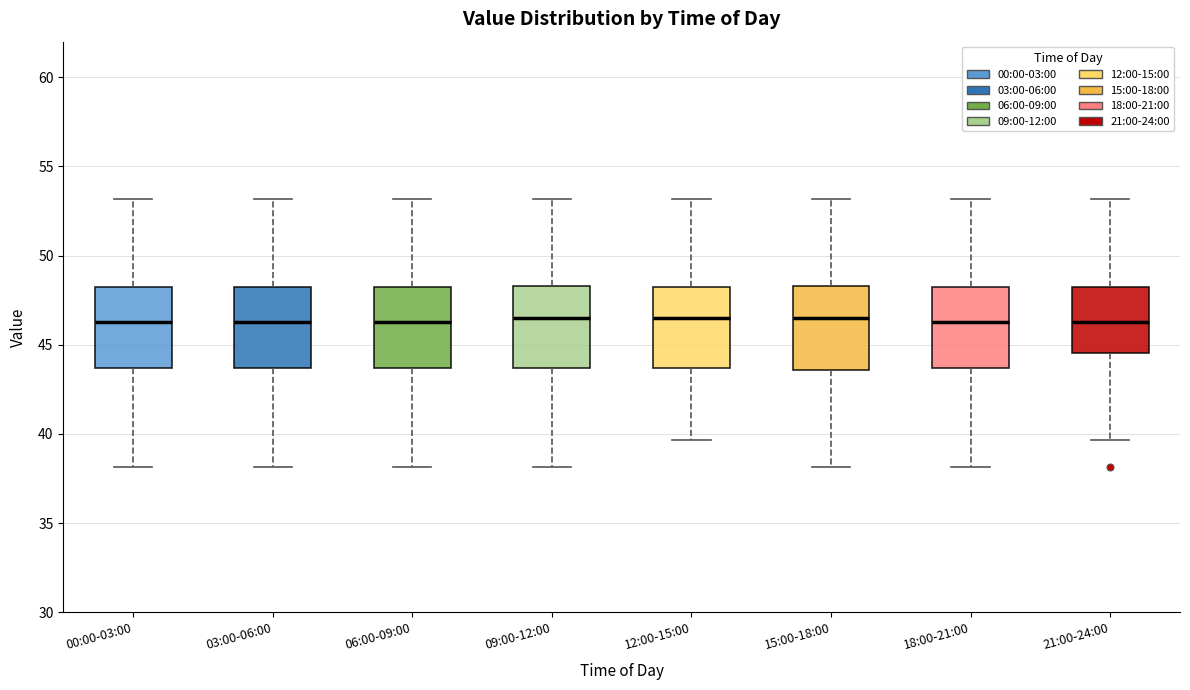

Where does the lower whisker of the box for 18:00-21:00 end on the y-axis? The values are not printed on the chart, so give them approximately, as read against the axis.

38.0